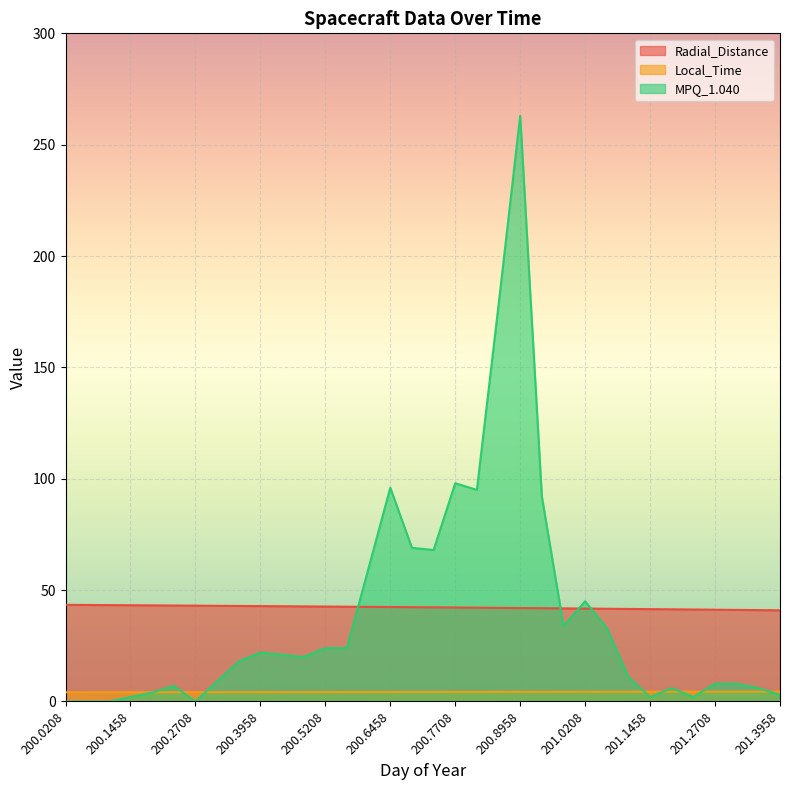

How many lines are shown in the chart?

3